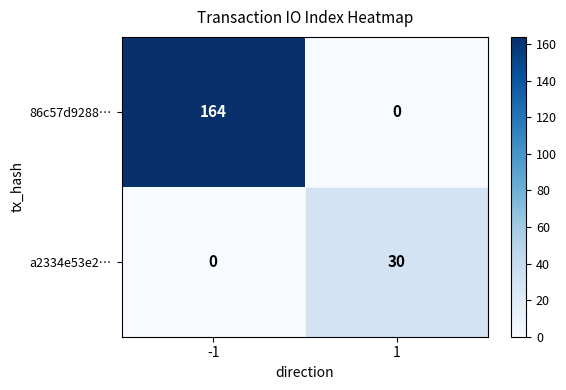

The 86c57d9288… series shows -56 at 1. True or false?

False